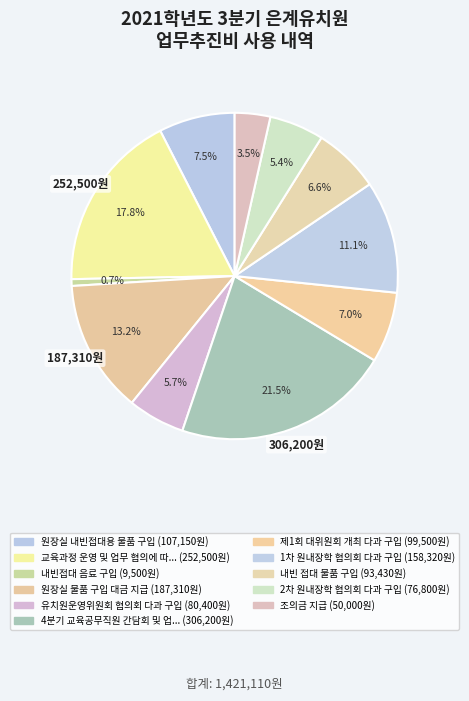

Count the number of slices in the pie.

11